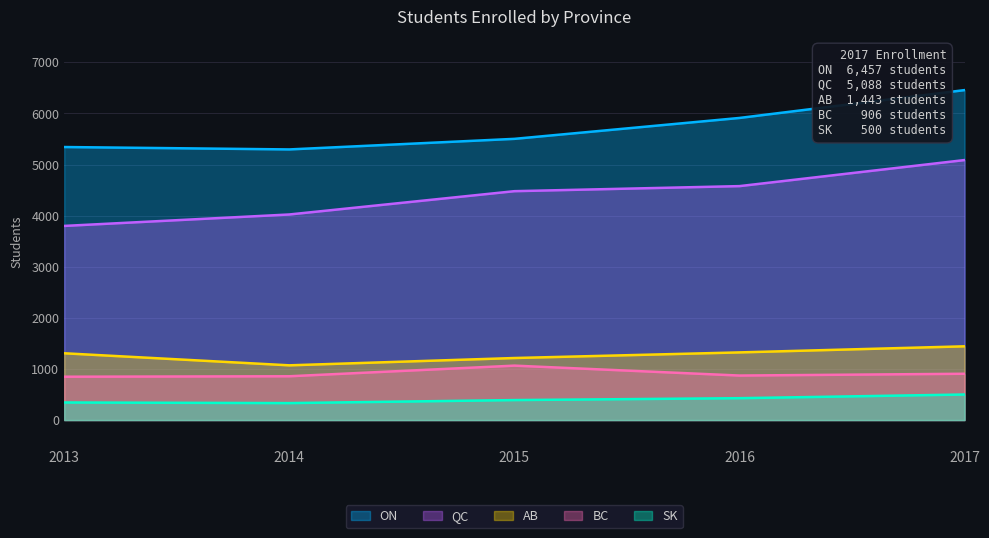

True or false: AB has a value of 2153 at 2016.

False